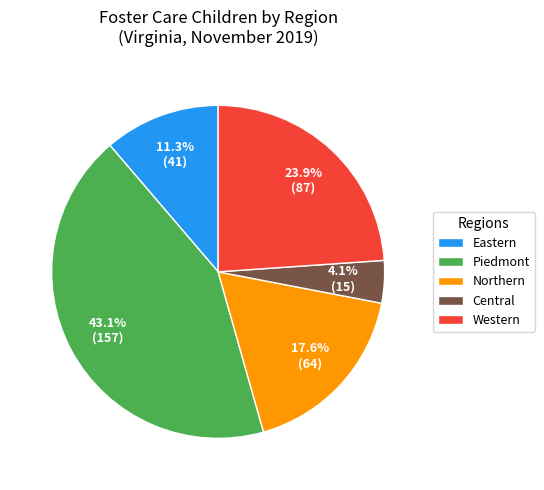

Which category has the biggest portion of the pie?

Piedmont